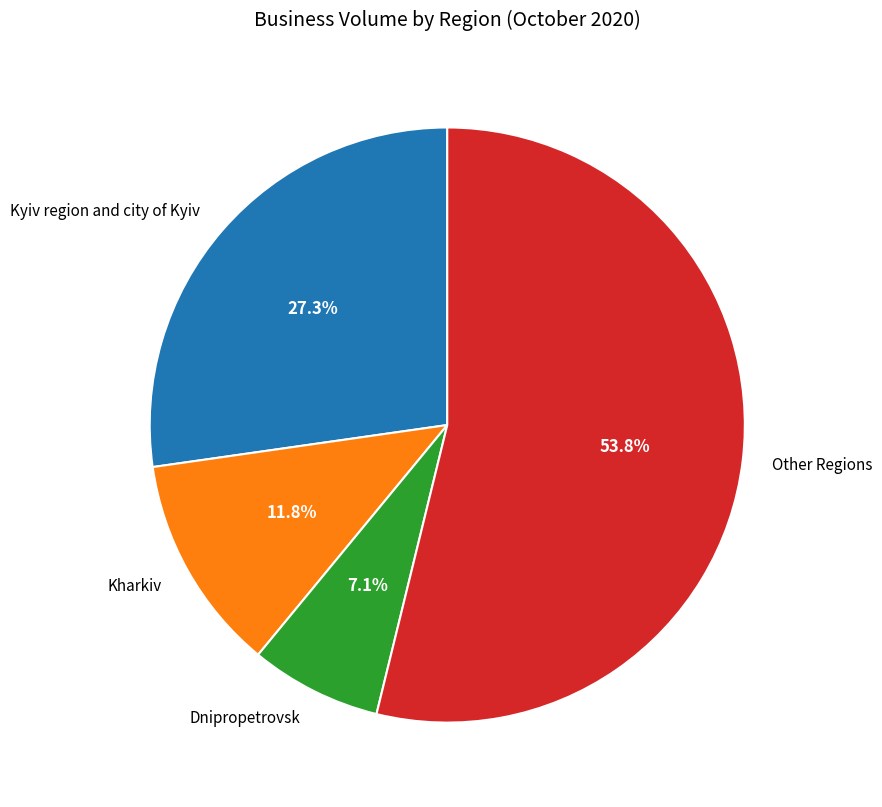

Combined, what portion of the pie is Other Regions and Kharkiv?

65.6%